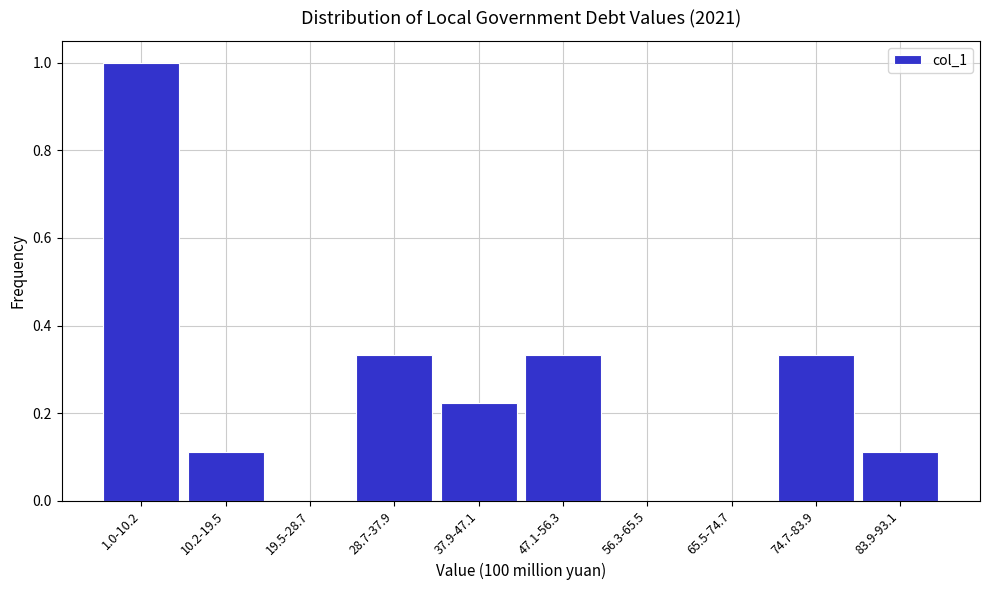

At which category does the chart reach its peak across all series?

1.0-10.2